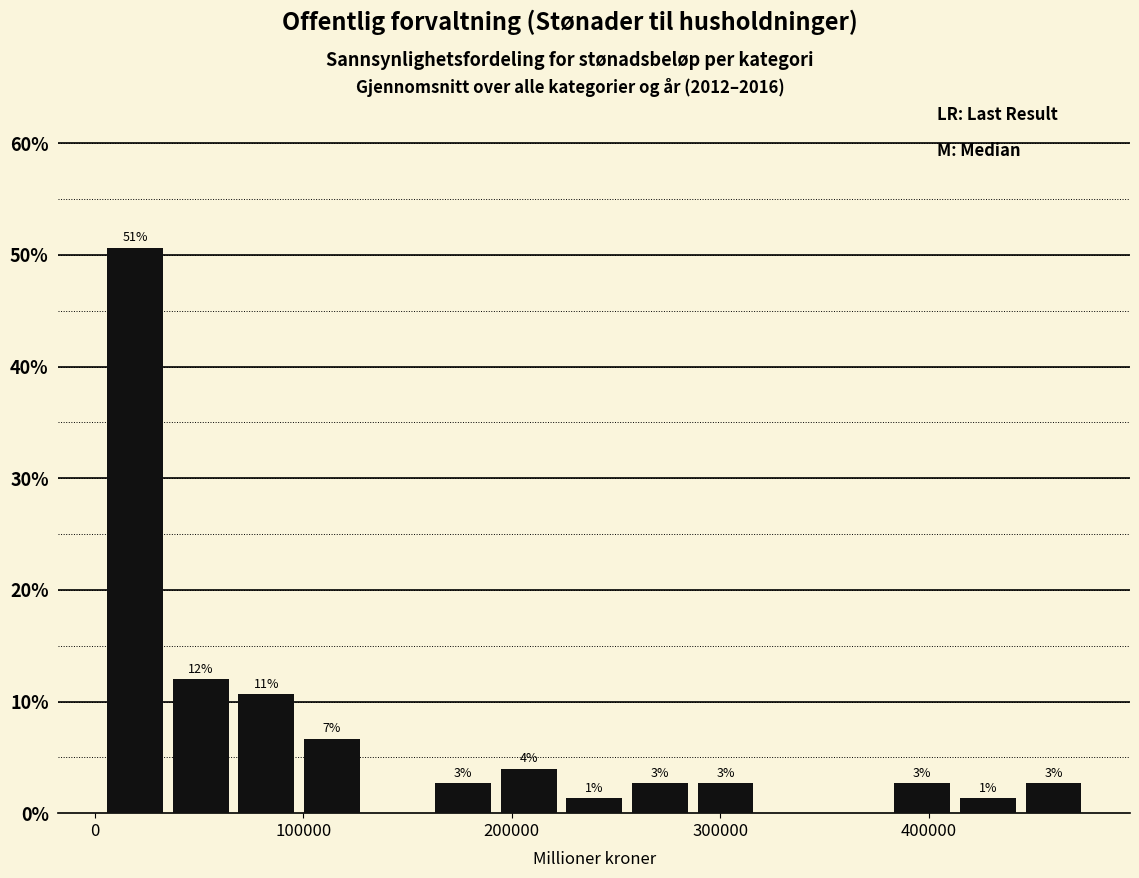

Around what value on the x-axis is the tallest bar? Give the approximate position of its centre, as read against the axis.

20000